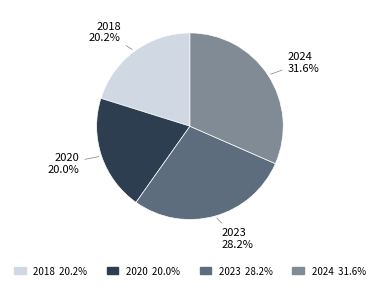

Is 2020 the majority of the pie?

No